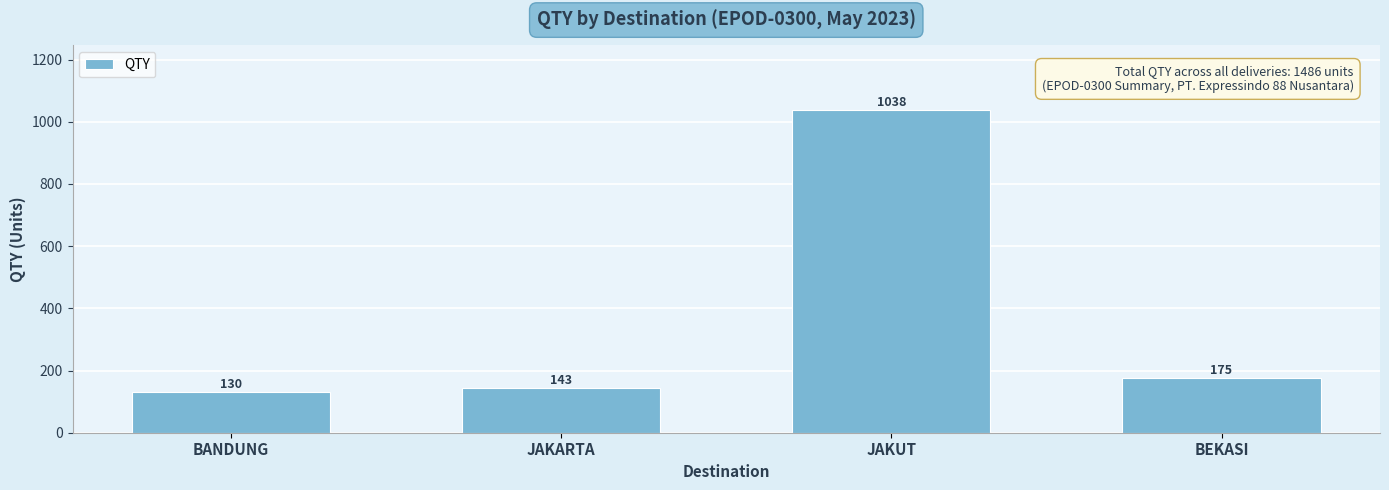

Reading right to left, what are all the values shown in this chart?

BEKASI=175	JAKUT=1038	JAKARTA=143	BANDUNG=130